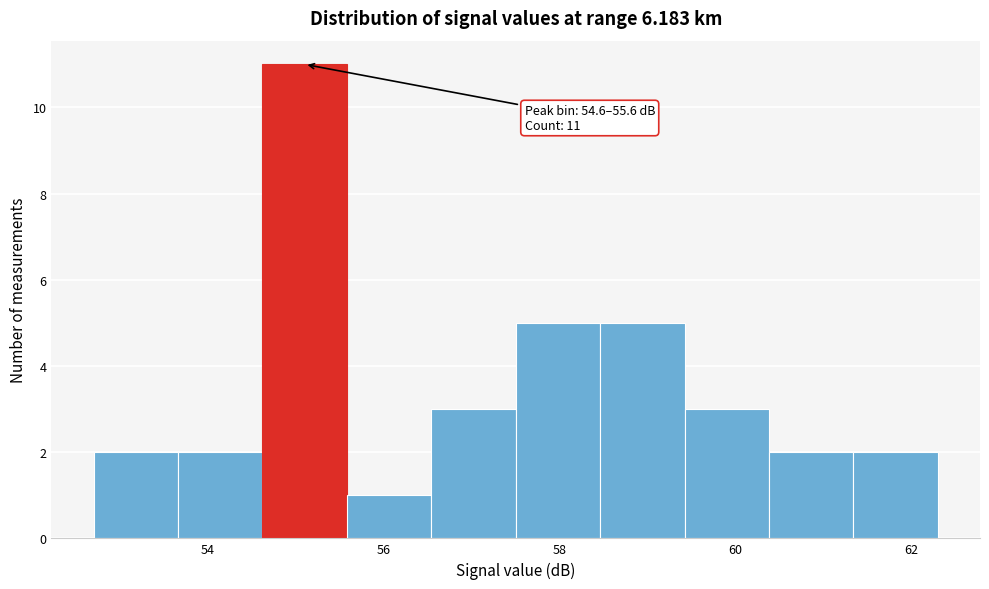

Which range on the x-axis has the tallest bar?

54.62 to 55.58